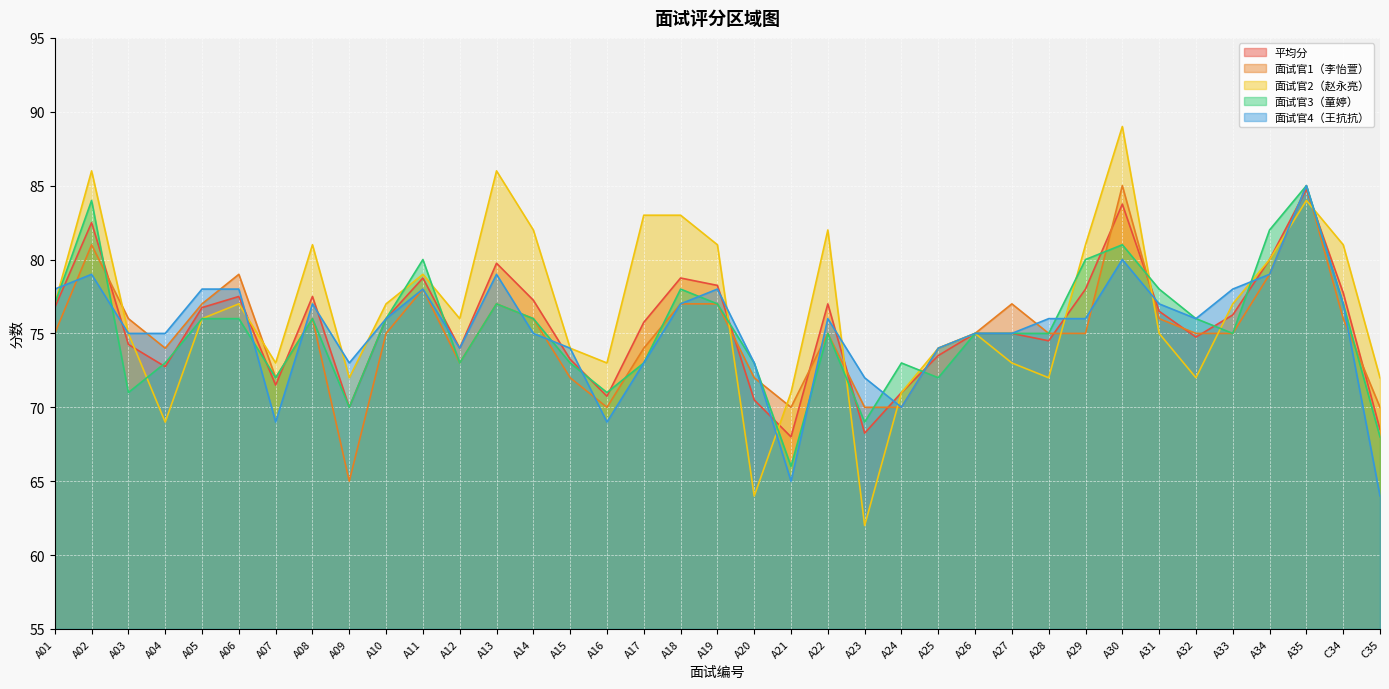

True or false: 面试官1（李怡萱） has a value of 75.0 at A29.

True